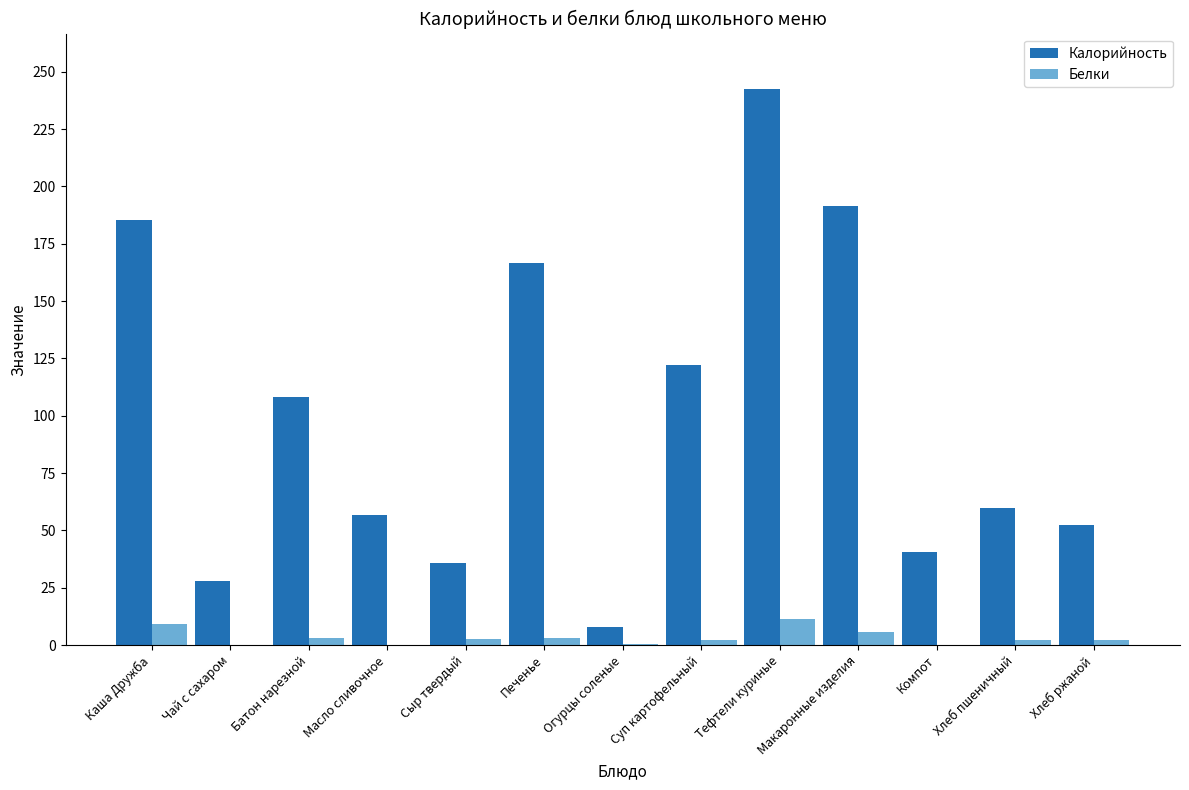

True or false: Калорийность has a value of 37.9 at Хлеб пшеничный.

False